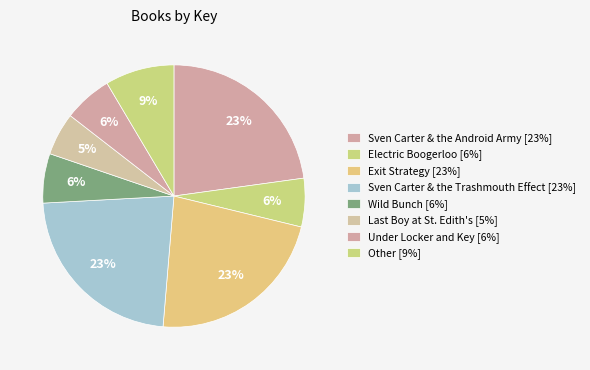

Is there any slice that represents more than half of the pie?

No